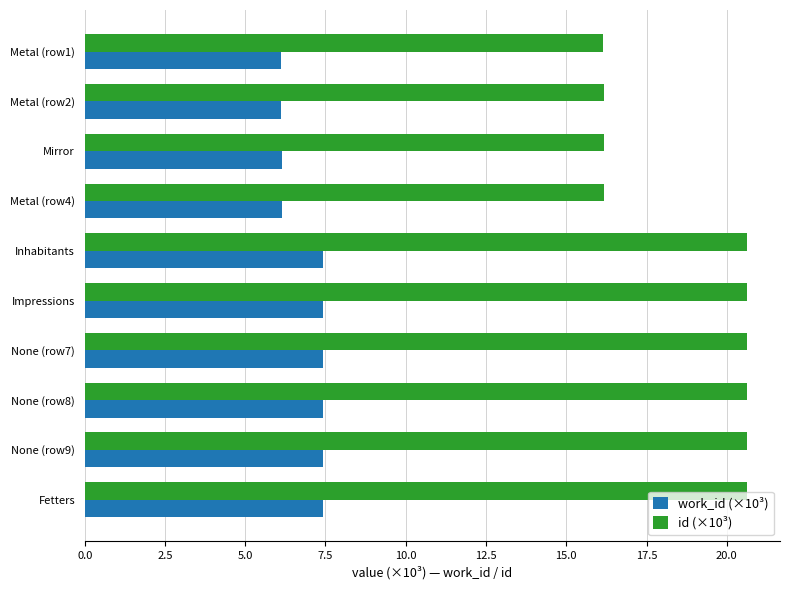

At how many categories does at least one series exceed 11?

10